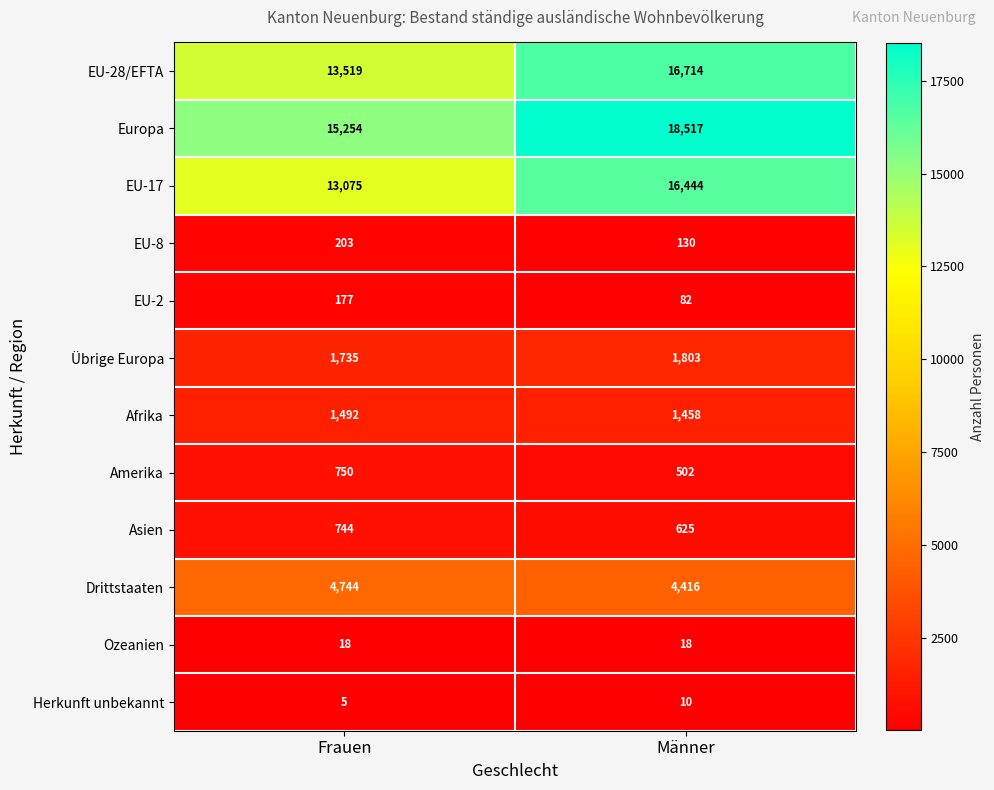

Reading left to right, what are all the values shown in this chart?

EU-28/EFTA: Frauen=13519	Männer=16714
Europa: Frauen=15254	Männer=18517
EU-17: Frauen=13075	Männer=16444
EU-8: Frauen=203	Männer=130
EU-2: Frauen=177	Männer=82
Übrige Europa: Frauen=1735	Männer=1803
Afrika: Frauen=1492	Männer=1458
Amerika: Frauen=750	Männer=502
Asien: Frauen=744	Männer=625
Drittstaaten: Frauen=4744	Männer=4416
Ozeanien: Frauen=18	Männer=18
Herkunft unbekannt: Frauen=5	Männer=10